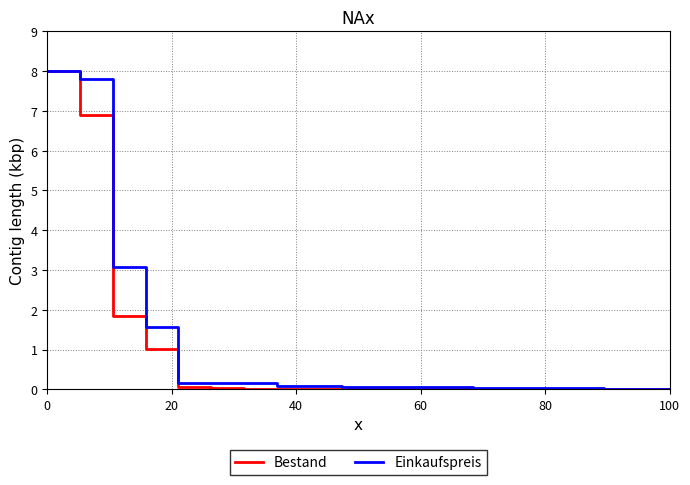

What is the maximum value for Einkaufspreis?

8.0